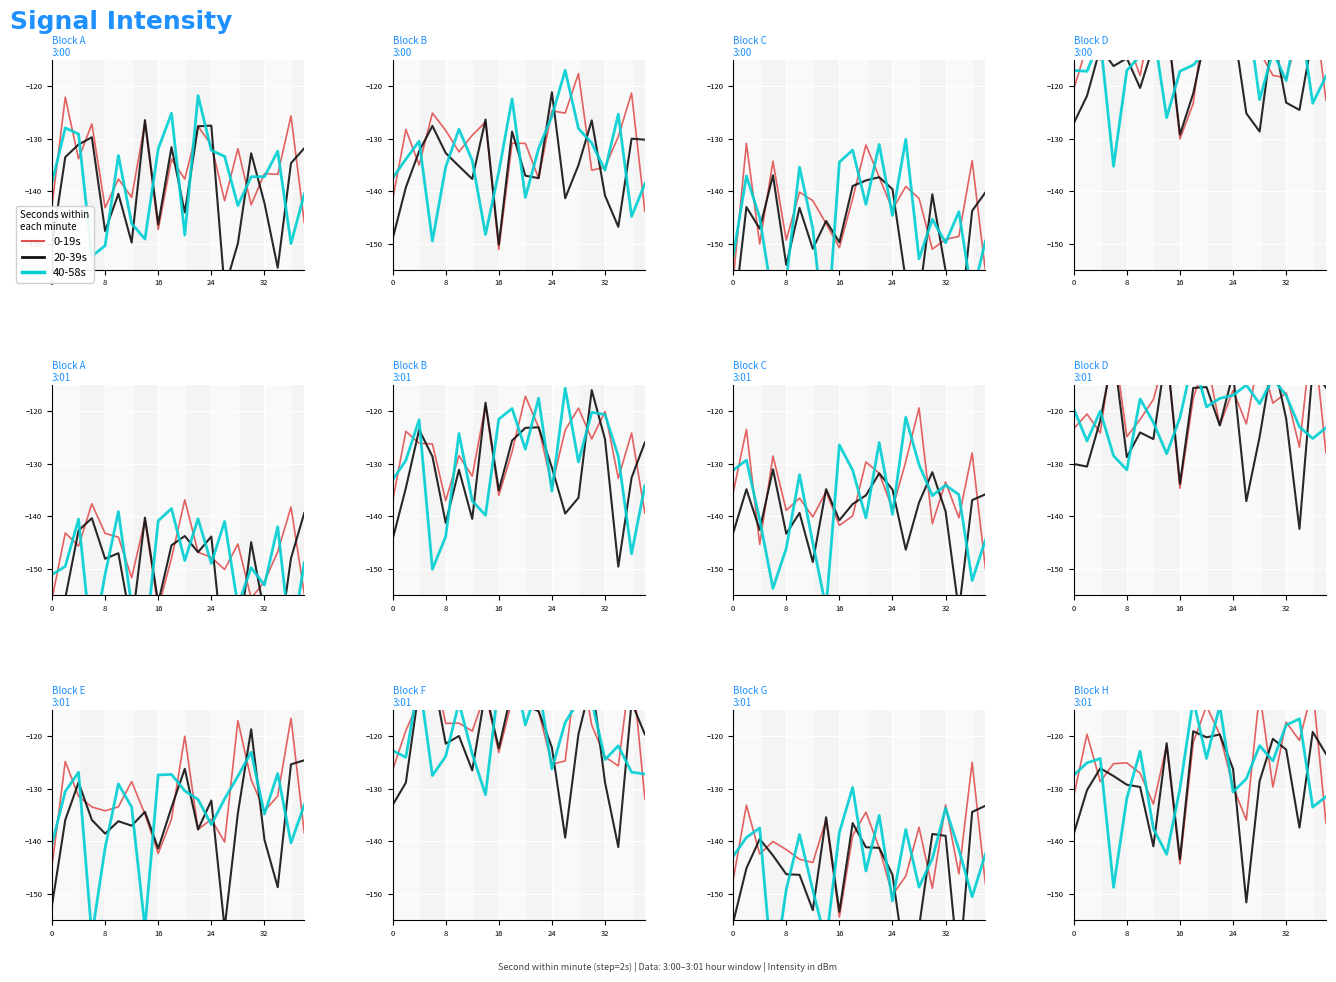

True or false: 40-58s and 0-19s intersect in this chart.

True